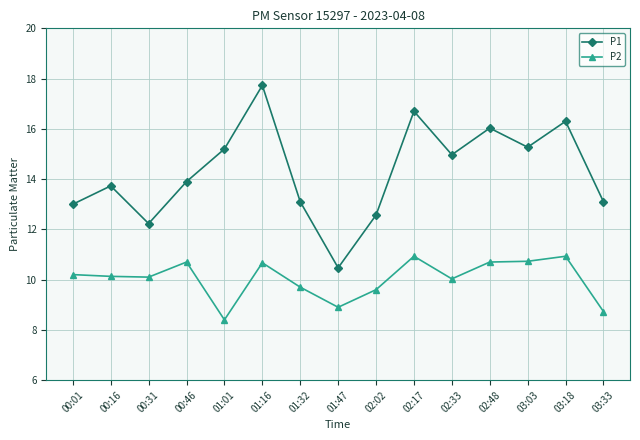

What is the spread (max minus min) of values at 02:48?

5.3